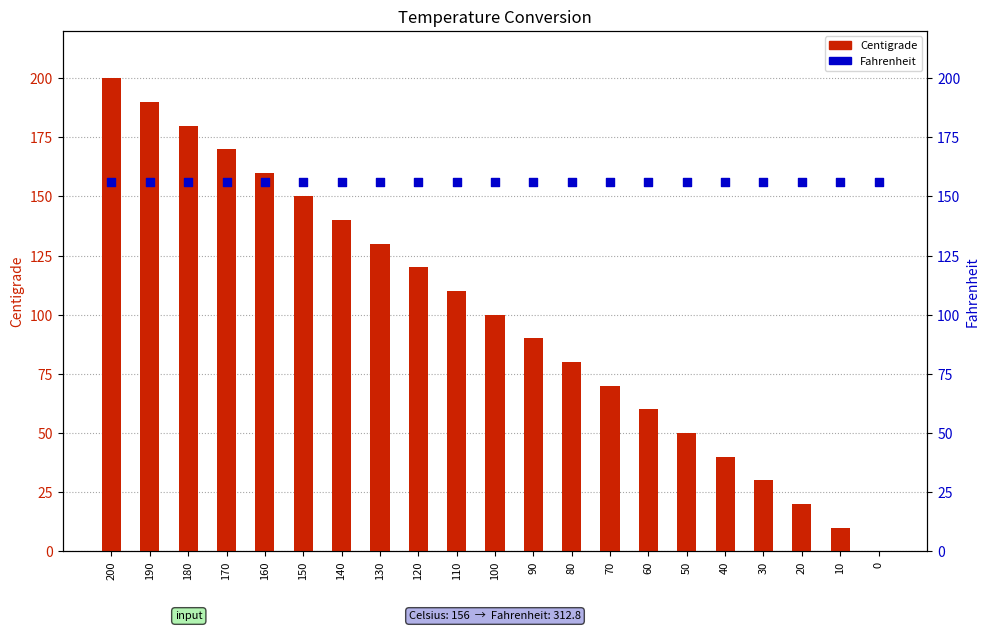

What is the total value across all series at 40?

196